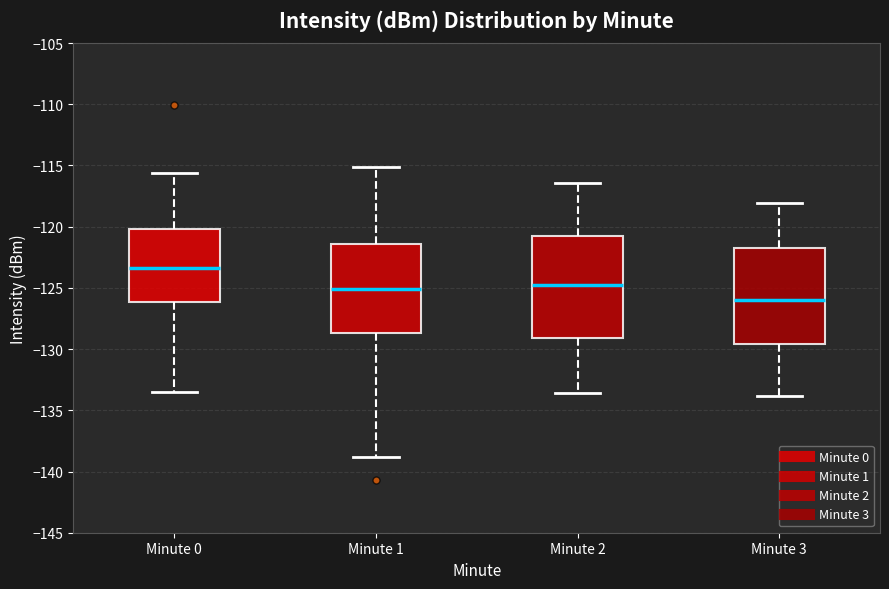

Reading left to right, read every box against the y-axis: the position of its median line, the range the box covers, and the ends of its whiskers. The values are not printed on the chart, so give them approximately, as read against the axis.

Minute 0: median -123.5, box -126.0 to -120.0, whiskers -133.5 to -115.5
Minute 1: median -125.0, box -128.5 to -121.5, whiskers -139.0 to -115.0
Minute 2: median -124.5, box -129.0 to -121.0, whiskers -133.5 to -116.5
Minute 3: median -126.0, box -129.5 to -121.5, whiskers -134.0 to -118.0